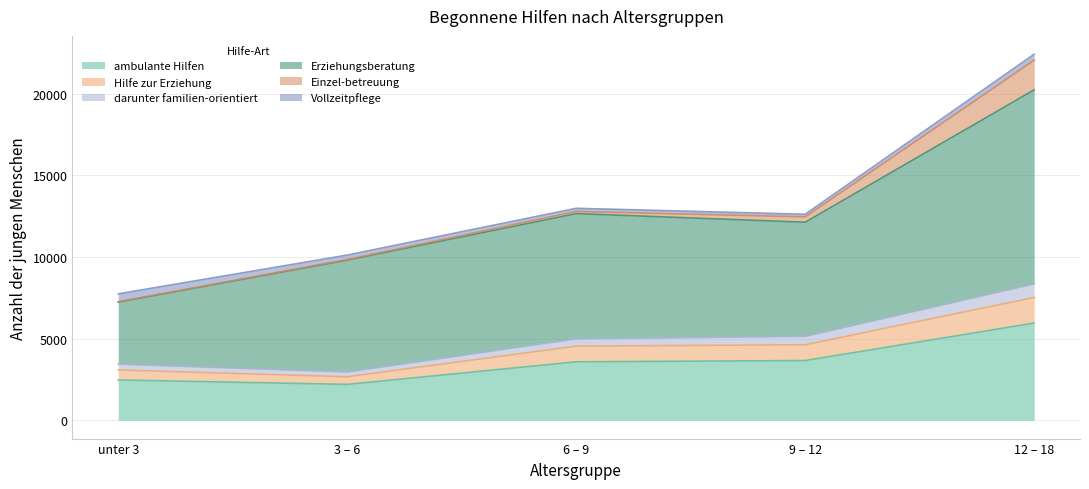

What is the lowest value of the ambulante Hilfen series?

2198